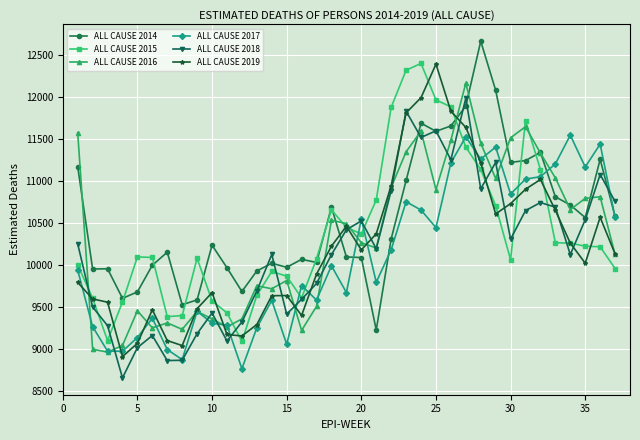

True or false: ALL CAUSE 2019 has more than 1 interior local peaks.

True